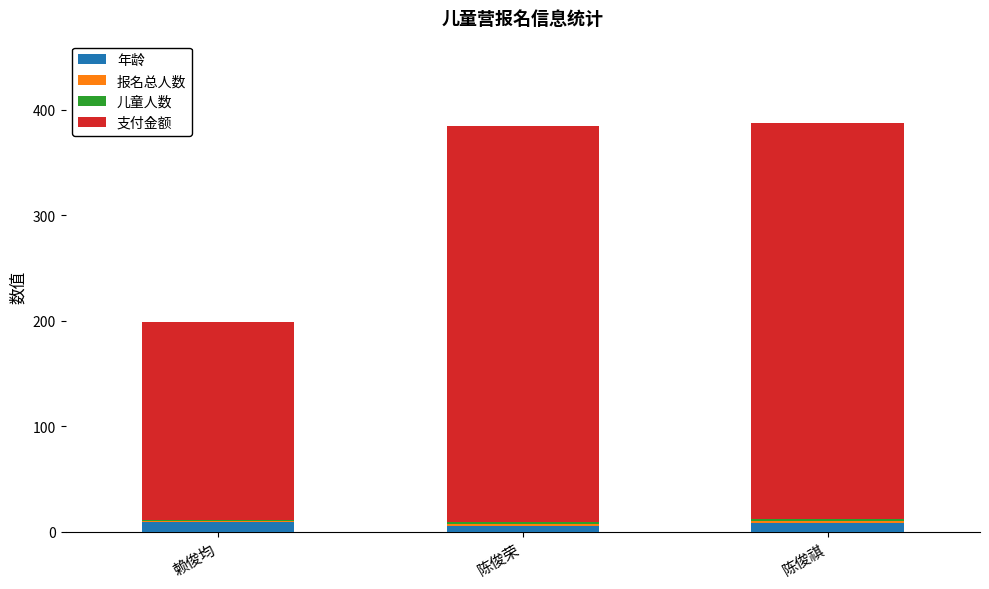

What is the total value across all series at 陈俊荣?

385